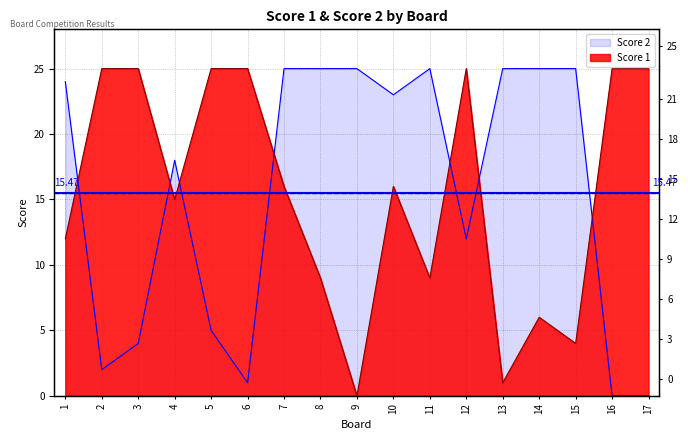

Reading left to right, what are all the values shown in this chart?

Score 1: 12	25	25	15	25	25	16	9	0	16	9	25	1	6	4	25	25
Score 2: 24	2	4	18	5	1	25	25	25	23	25	12	25	25	25	0	0